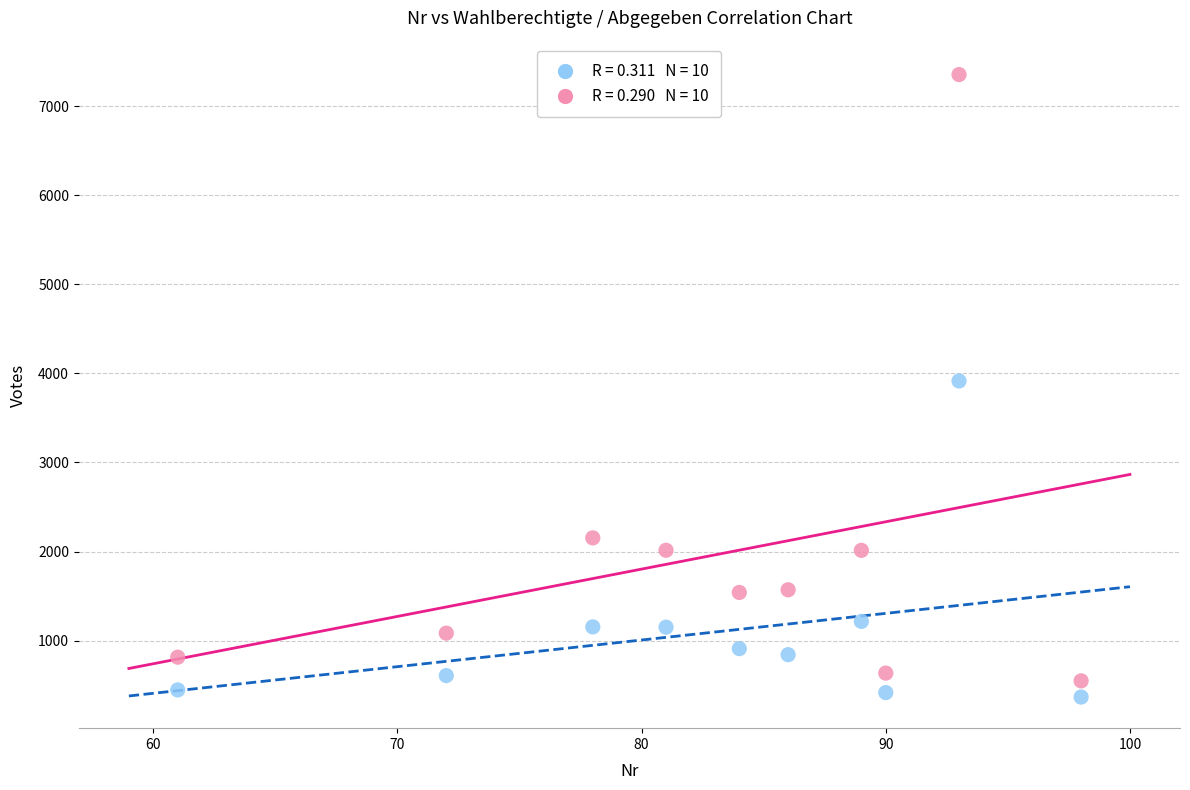

Across all data points, what is the range of Y values (max minus min)?

6993